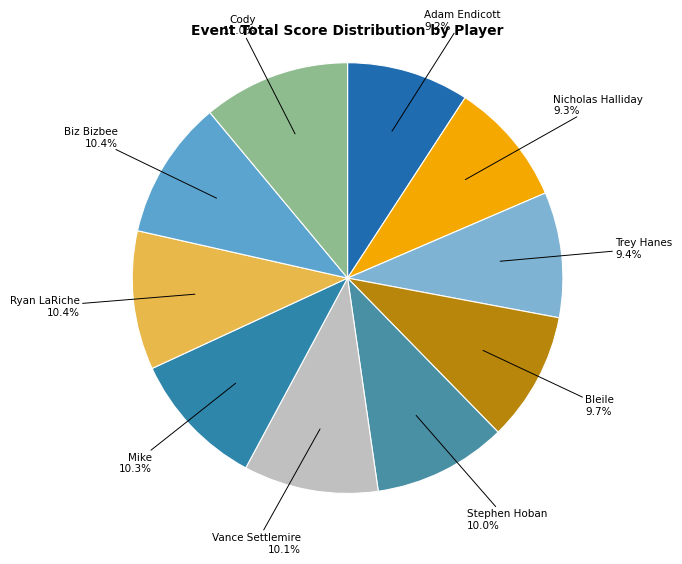

Which slice is the largest?

Cody